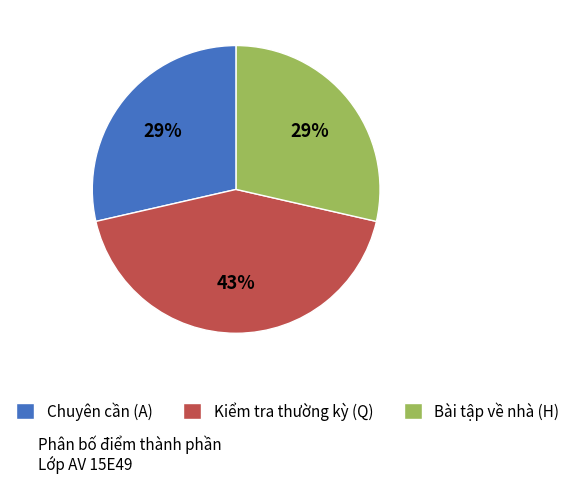

To the nearest percent, what portion does Chuyên cần (A) represent?

29%